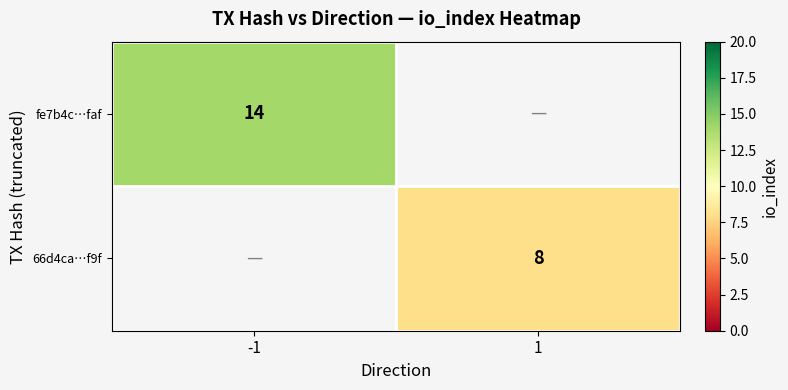

At how many categories does at least one series exceed 10?

1